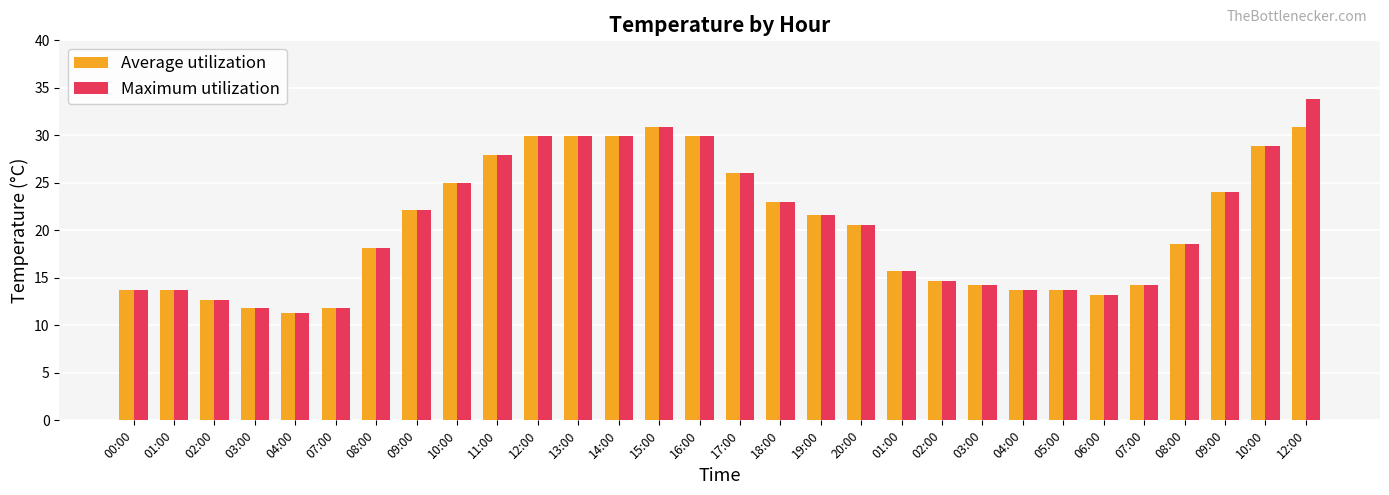

What is the label of the 22nd bar from the left?

03:00